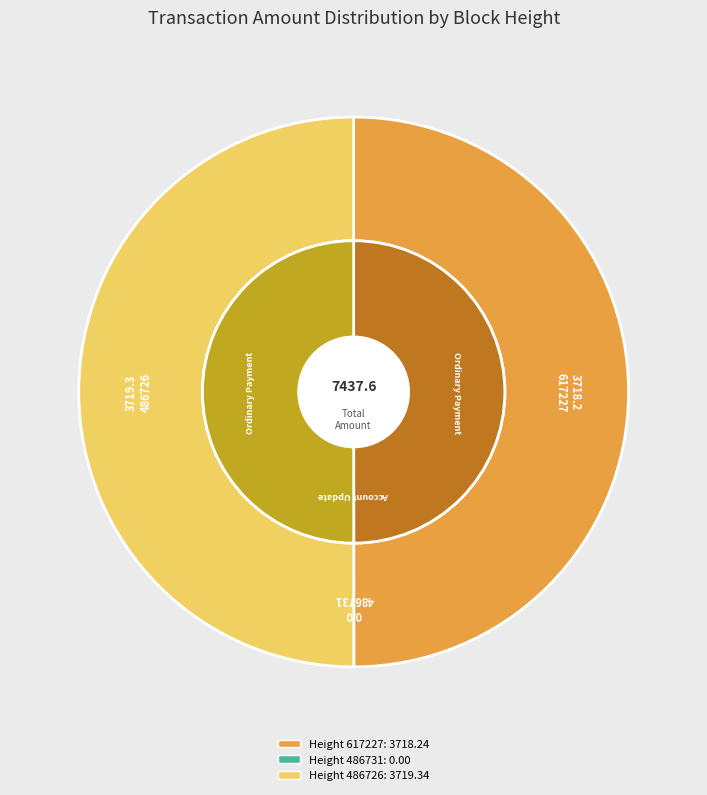

Is there a majority slice in this chart?

Yes